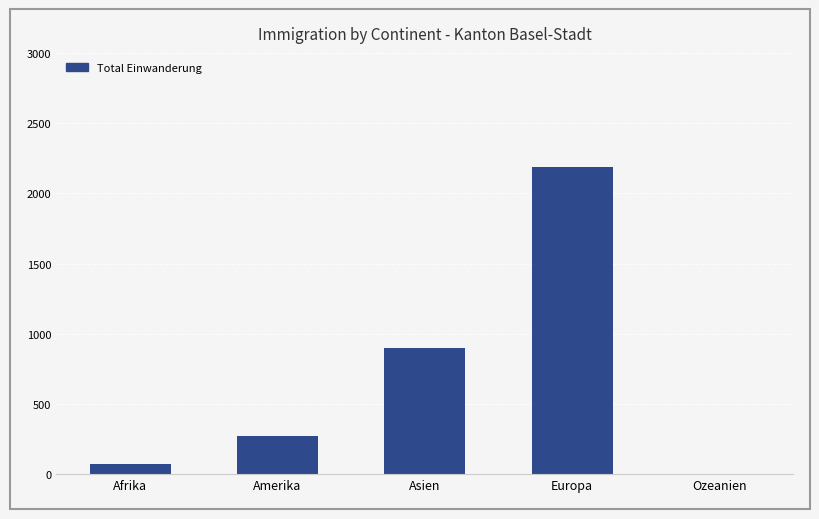

What is the ratio of the value at Asien to the value at Ozeanien?

180.2